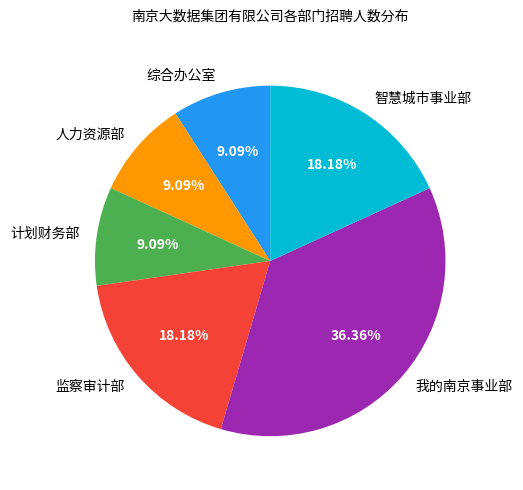

Is it true that 综合办公室 is 9% of the pie?

True